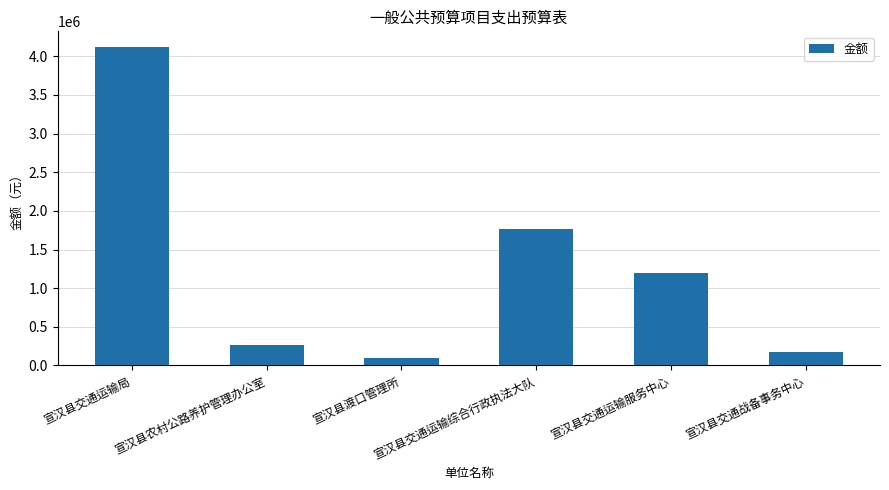

Reading left to right, what are all the values shown in this chart?

4117290	268660	100000	1768130	1200000	180000